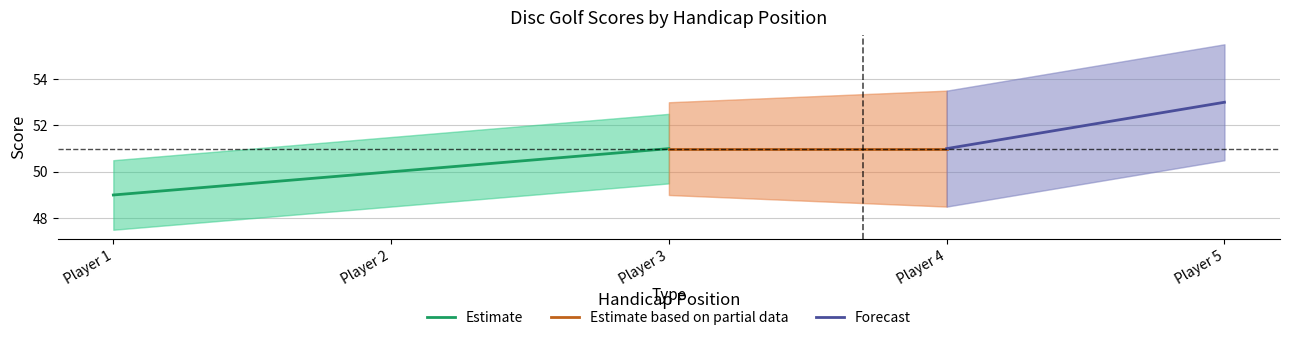

Is it true that Estimate equals 50 at Player 2?

True